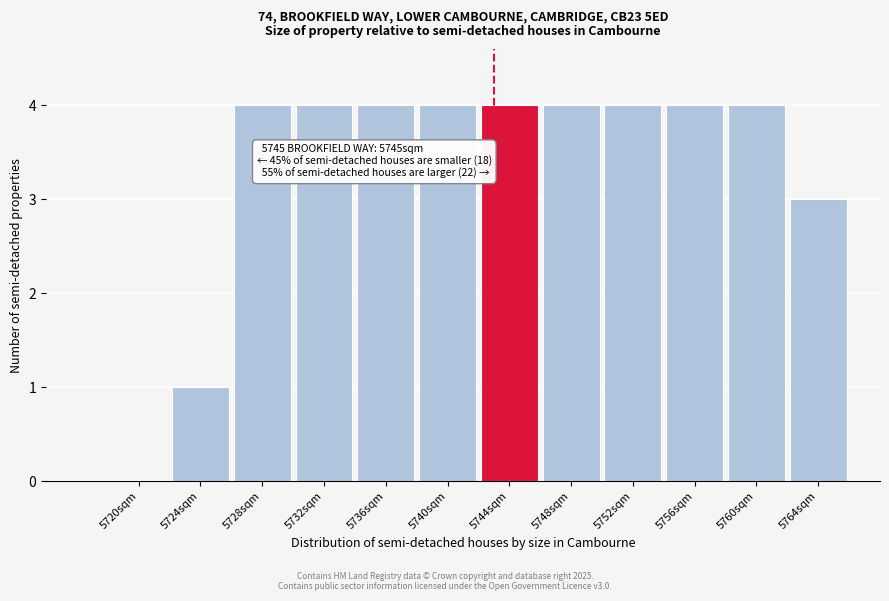

Reading left to right, what are all the values shown in this chart?

5720sqm=0	5724sqm=1	5728sqm=4	5732sqm=4	5736sqm=4	5740sqm=4	5744sqm=4	5748sqm=4	5752sqm=4	5756sqm=4	5760sqm=4	5764sqm=3